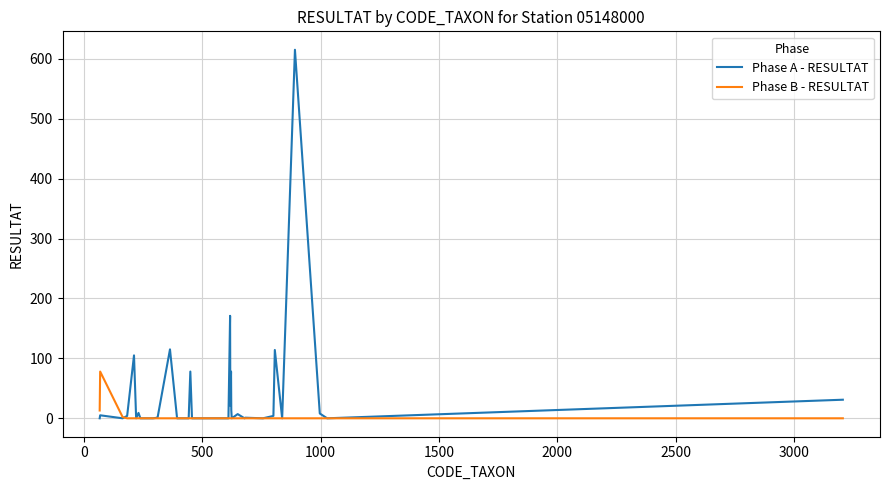

List the series in order of their peak value, highest first.

Phase A - RESULTAT, Phase B - RESULTAT